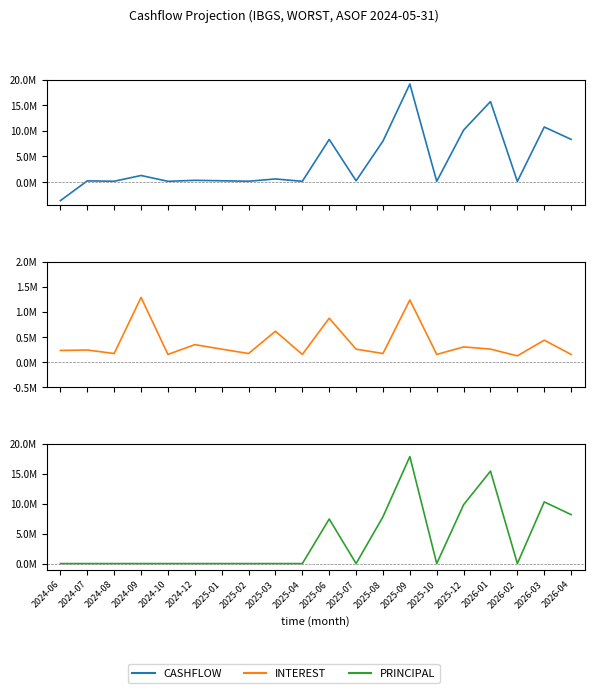

Where is CASHFLOW nearest to the value 7759203?

2025-08